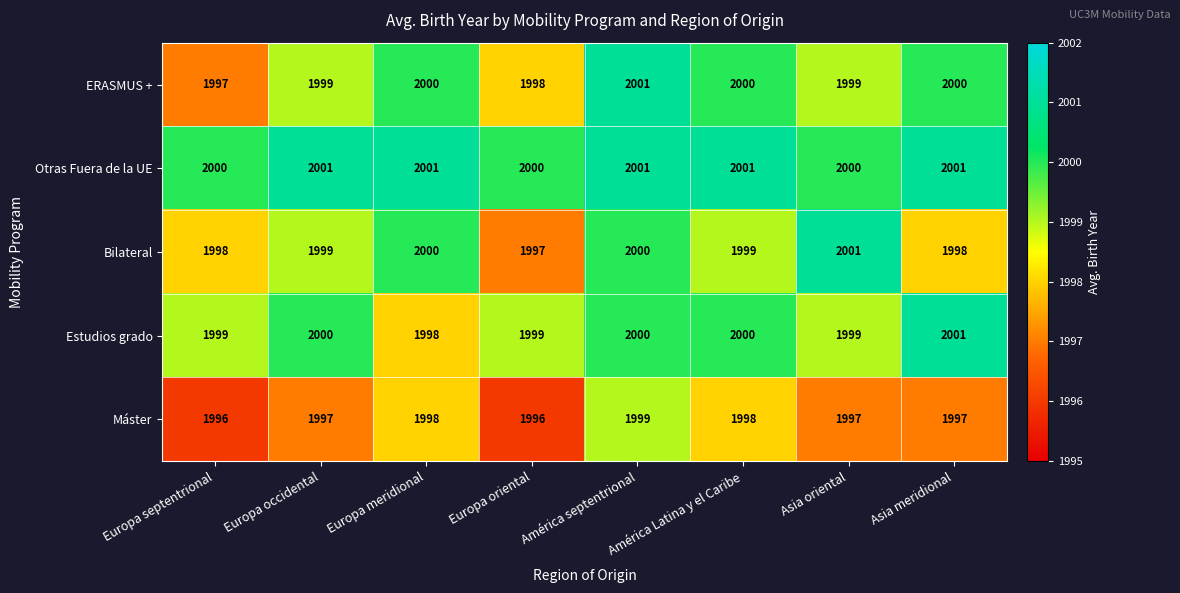

What is the sum of all Máster values?

15978